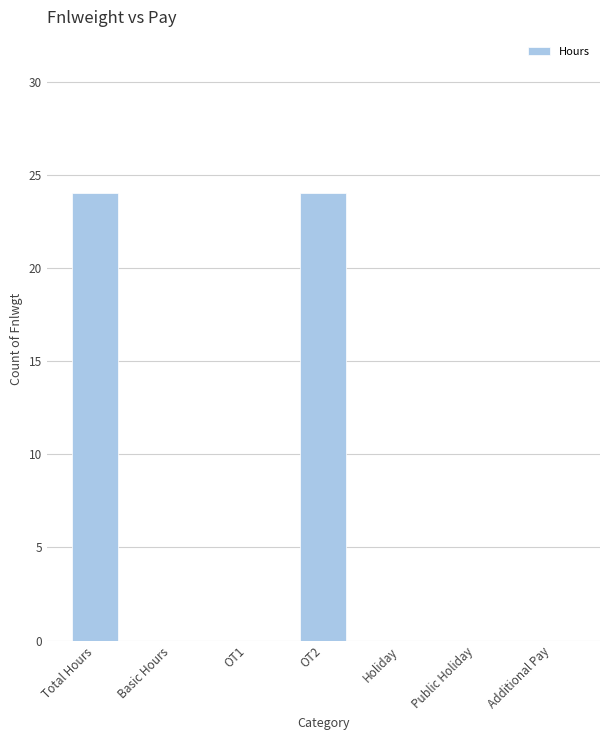

Reading right to left, what are all the values shown in this chart?

Additional Pay=0	Public Holiday=0	Holiday=0	OT2=24	OT1=0	Basic Hours=0	Total Hours=24